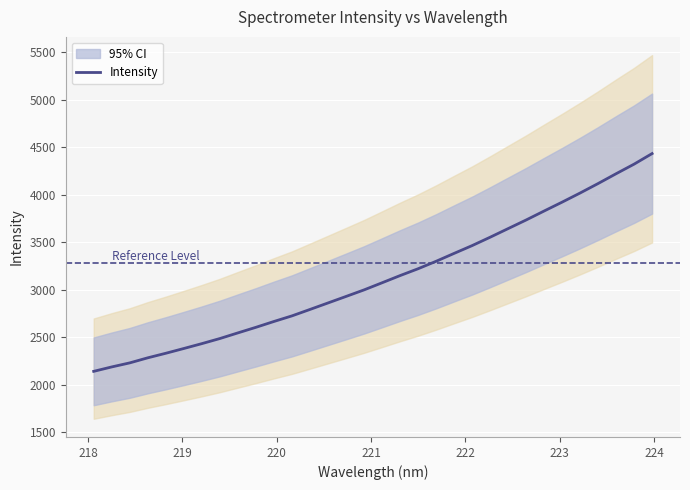

Reading right to left, what are all the values shown in this chart?

4432.0	4320.8	4220.0	4116.7	4017.0	3920.9	3827.4	3732.9	3642.3	3551.4	3463.3	3381.4	3298.2	3219.8	3147.6	3072.1	2997.1	2928.2	2859.8	2791.3	2723.7	2664.7	2603.3	2544.6	2485.2	2431.5	2380.3	2330.0	2282.2	2228.8	2186.1	2139.7